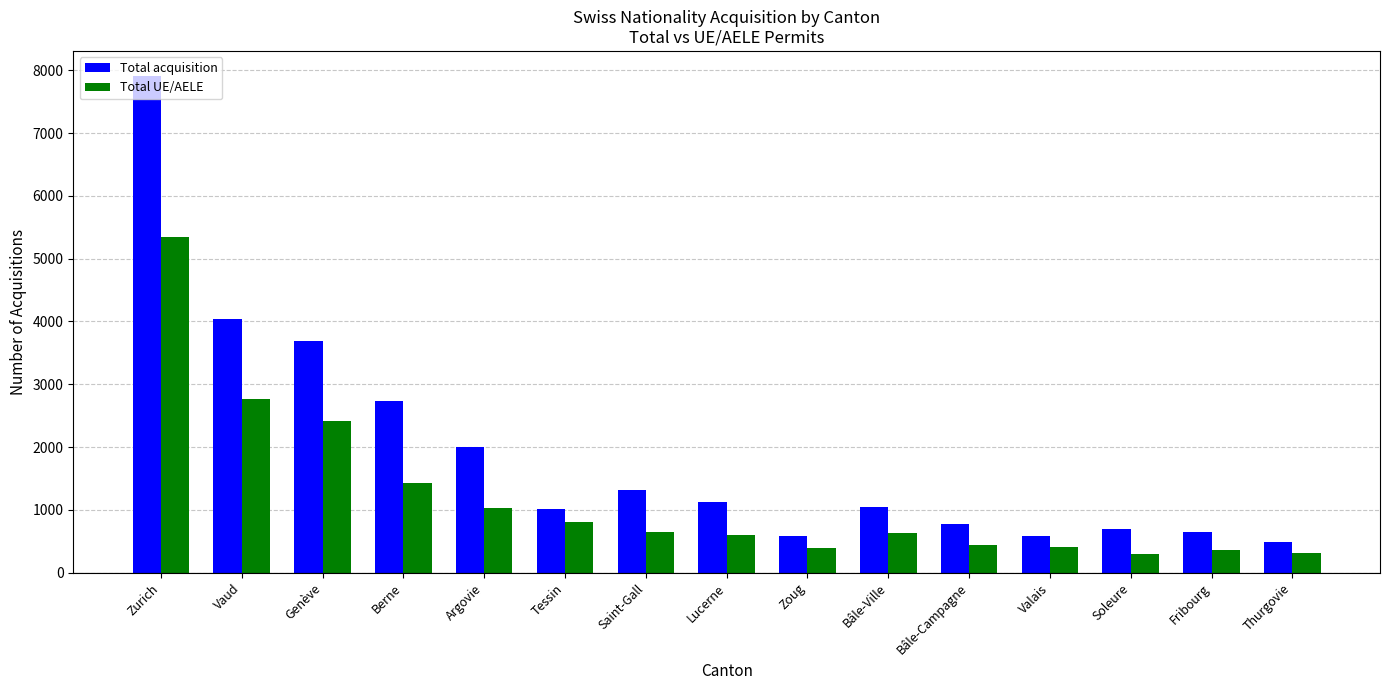

What is the label of the 3rd bar from the left?

Genève